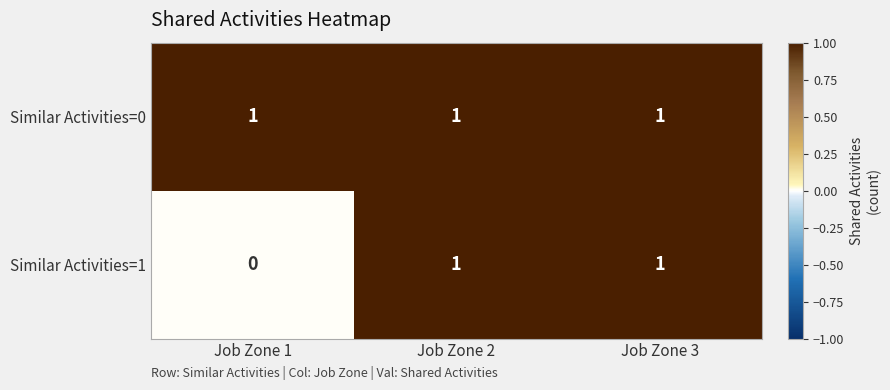

Which series has the largest total across all categories?

Similar Activities=0